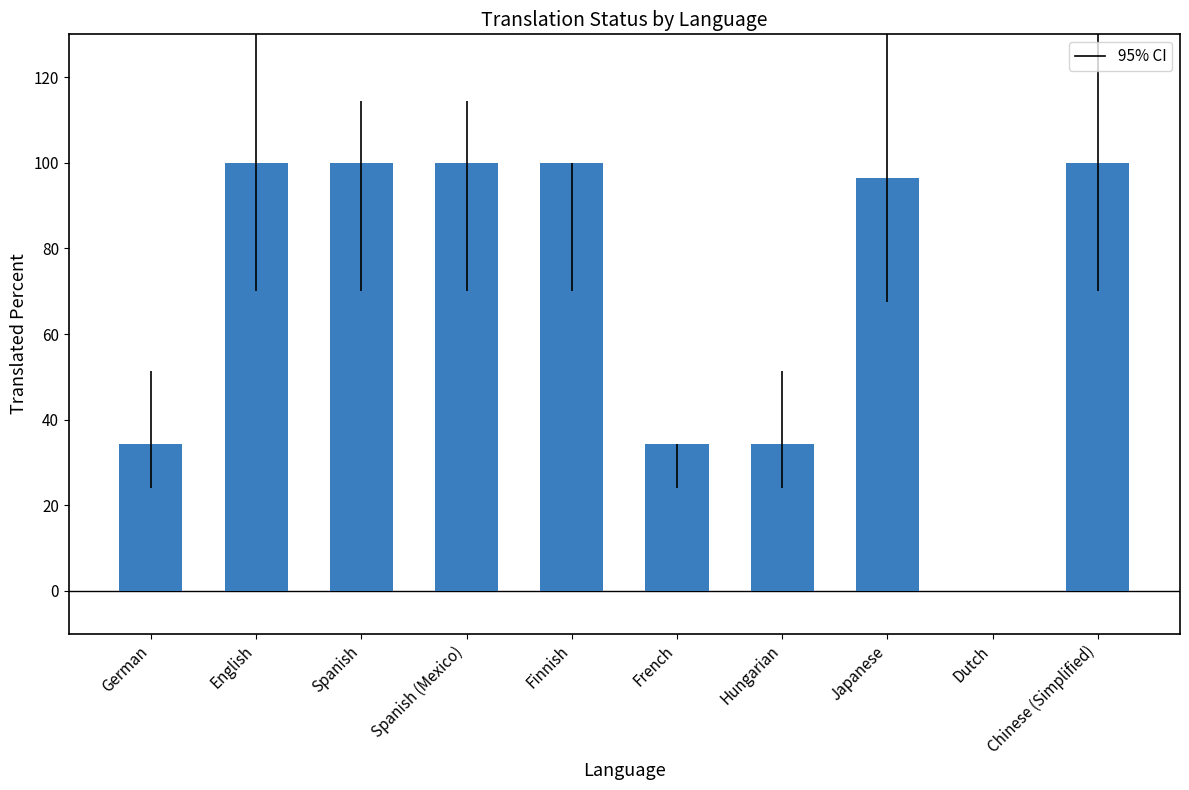

What is the maximum value shown in the chart?

100.0